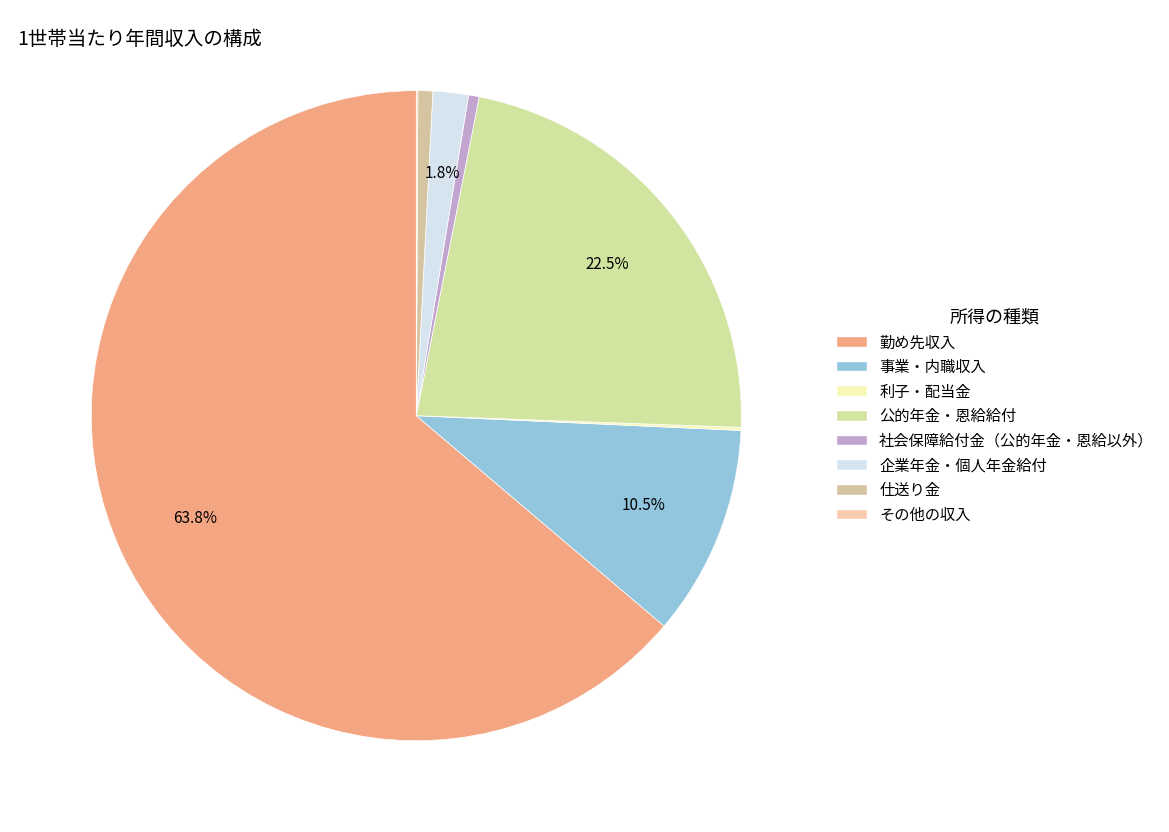

Which has a higher value, その他の収入 or 事業・内職収入?

事業・内職収入